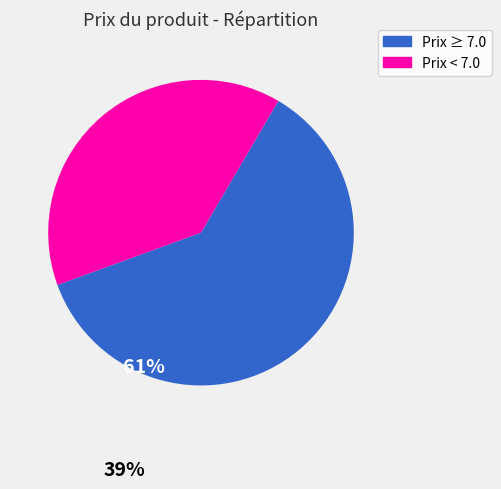

Is there any slice that represents more than half of the pie?

Yes